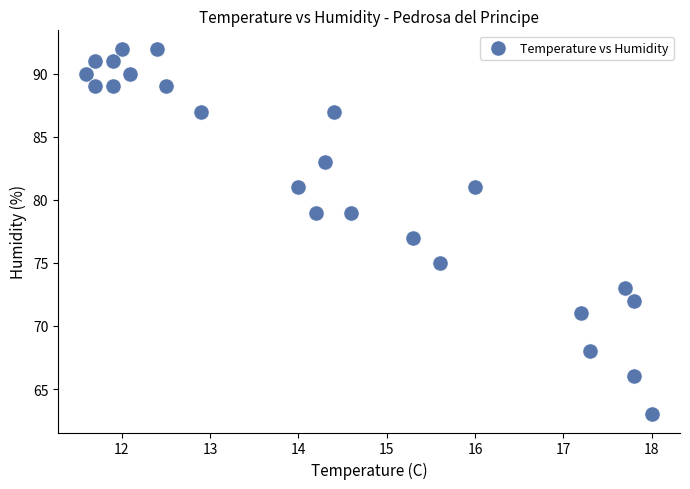

What is the range of Y values (max minus min)?

29